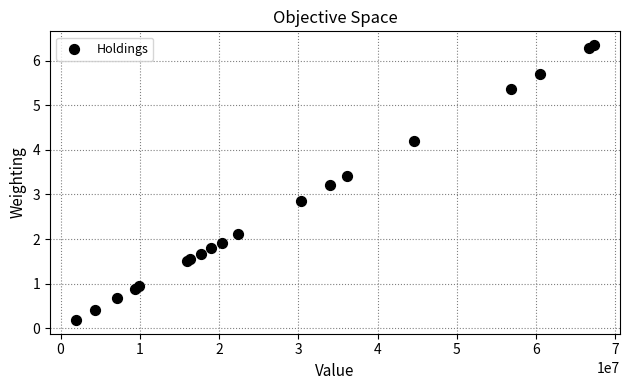

What Y value in the scatter plot is closest to 3?

2.9